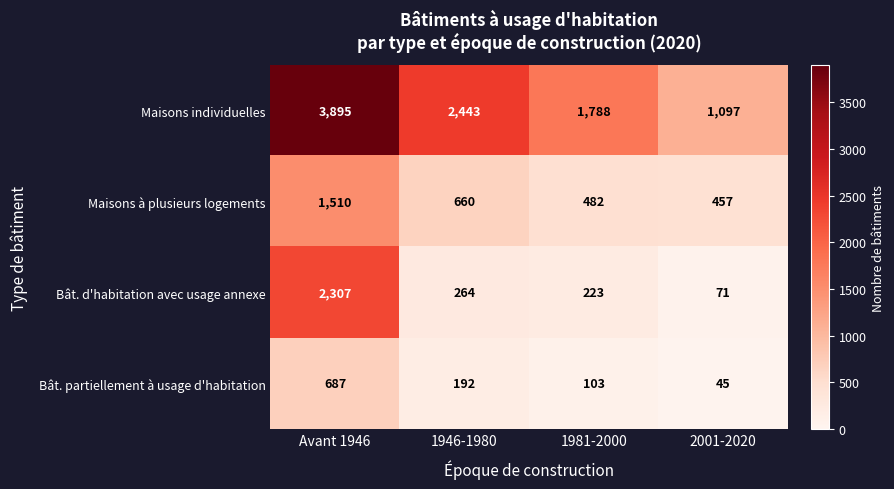

At which category is the sum across all series the highest?

Avant 1946